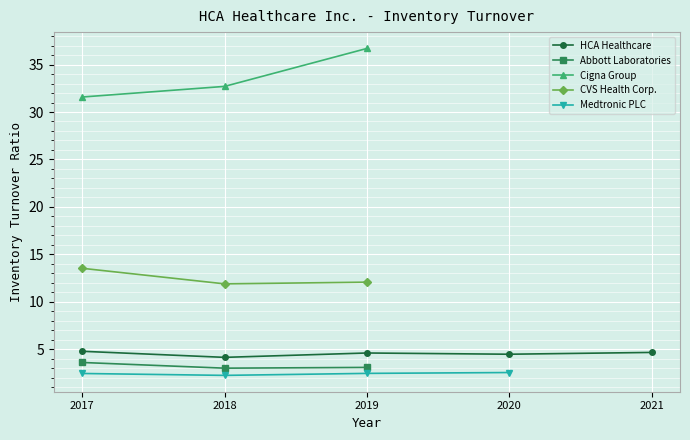

Is this an area chart (filled region under the line)?

No